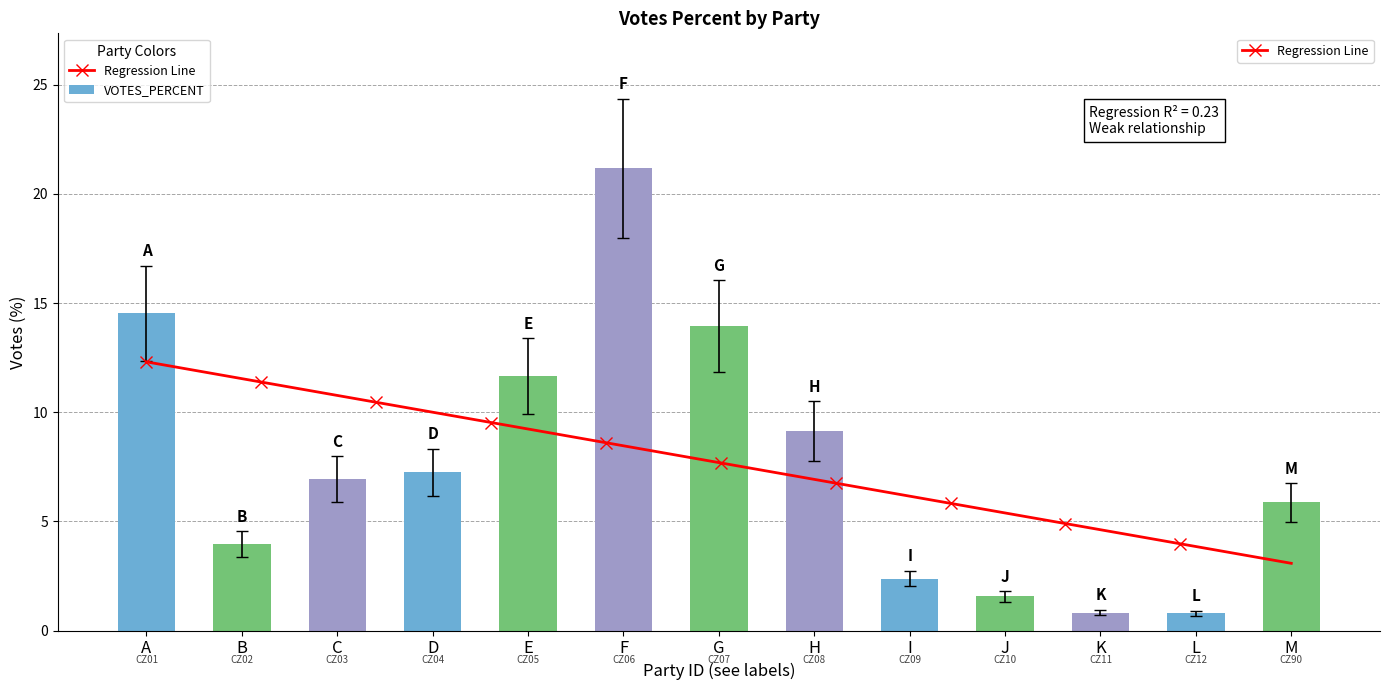

Between B and G, which is larger?

G